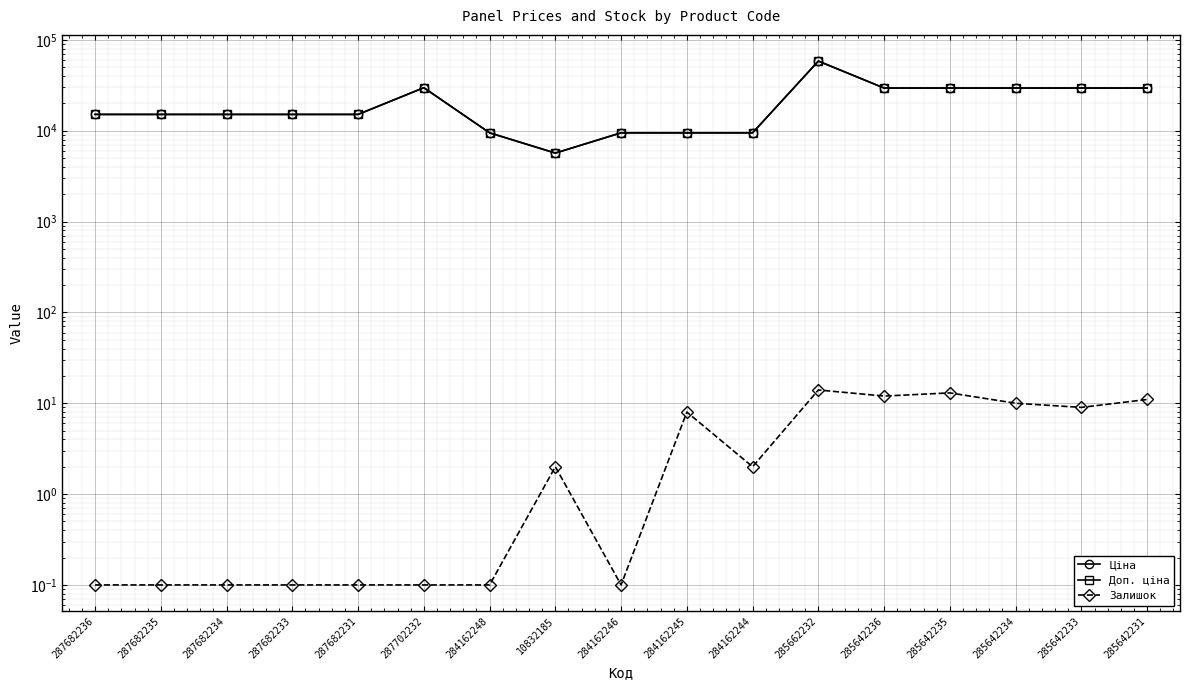

How many interior local peaks does the Доп. ціна series have?

2